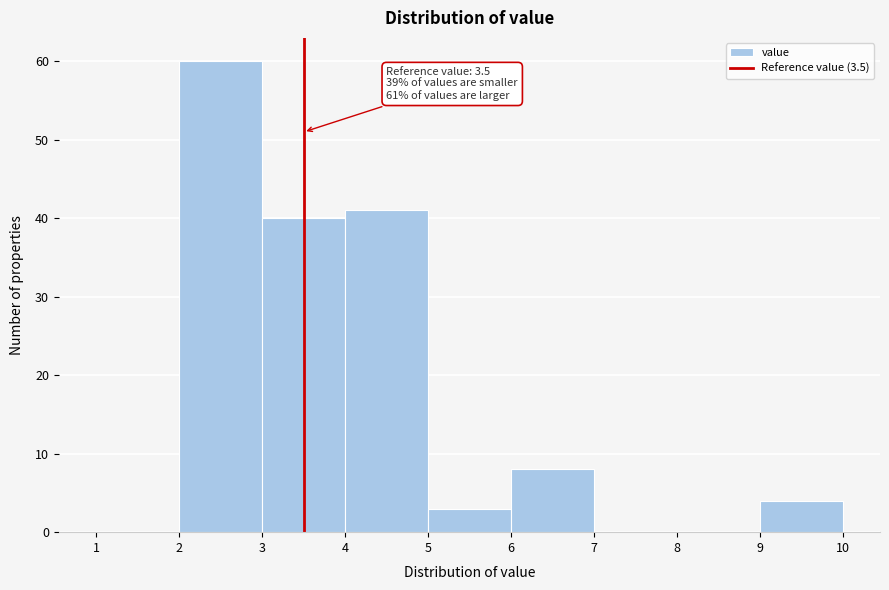

Over which range of the x-axis is the bar tallest?

2 to 3